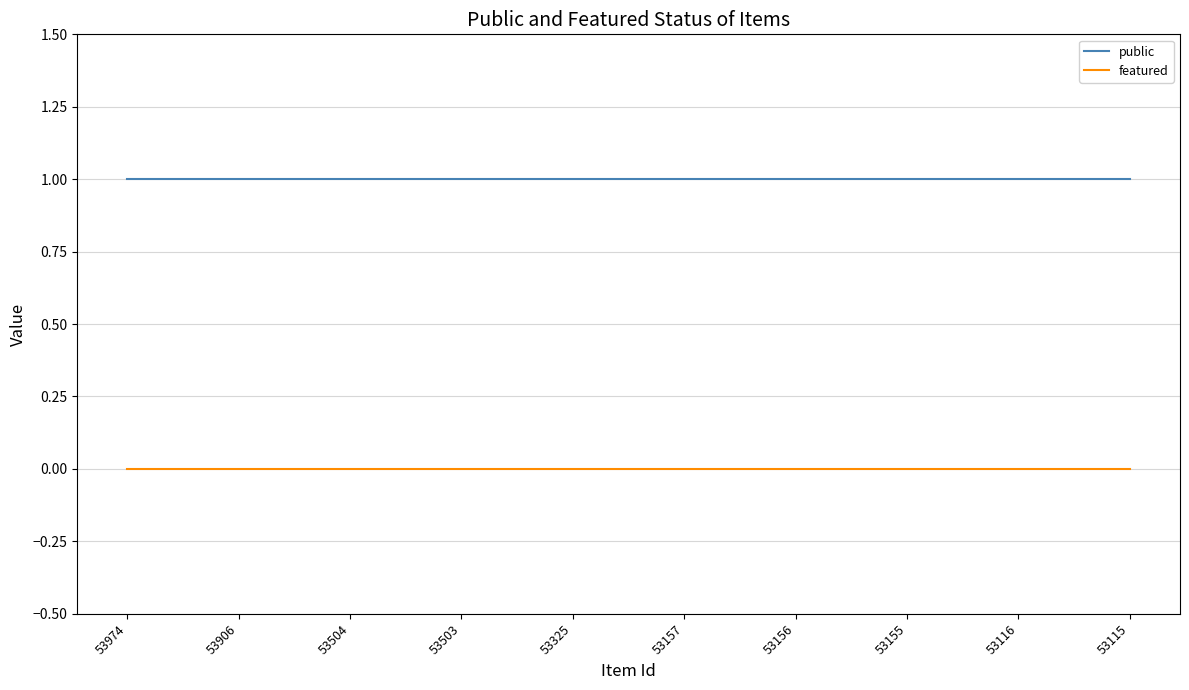

The featured series shows 0 at 53503. True or false?

True